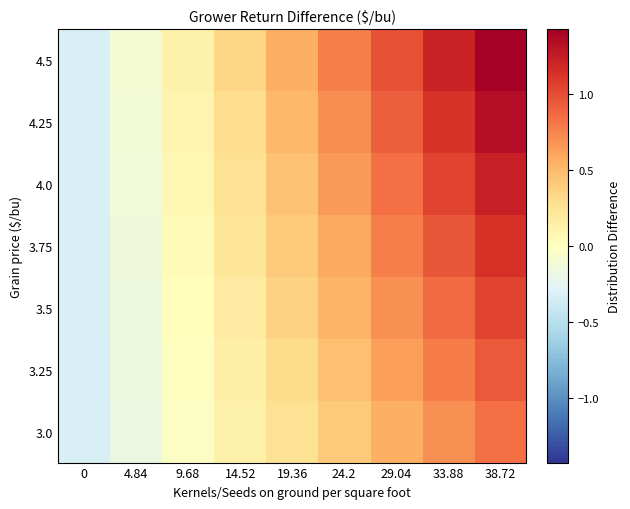

At which category is the sum across all series the highest?

38.72